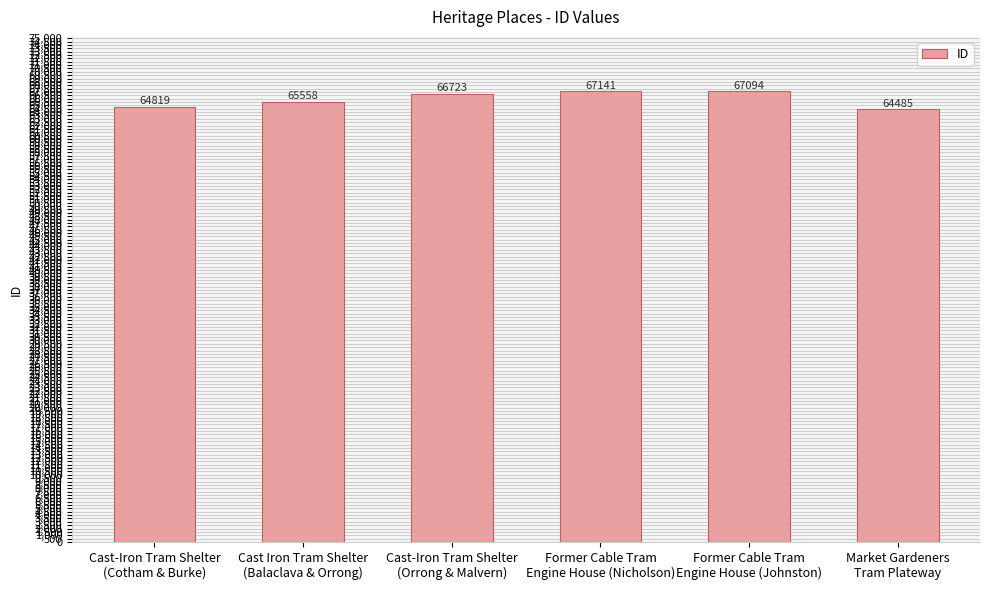

Which has a higher value, Market Gardeners
Tram Plateway or Former Cable Tram
Engine House (Nicholson)?

Former Cable Tram
Engine House (Nicholson)